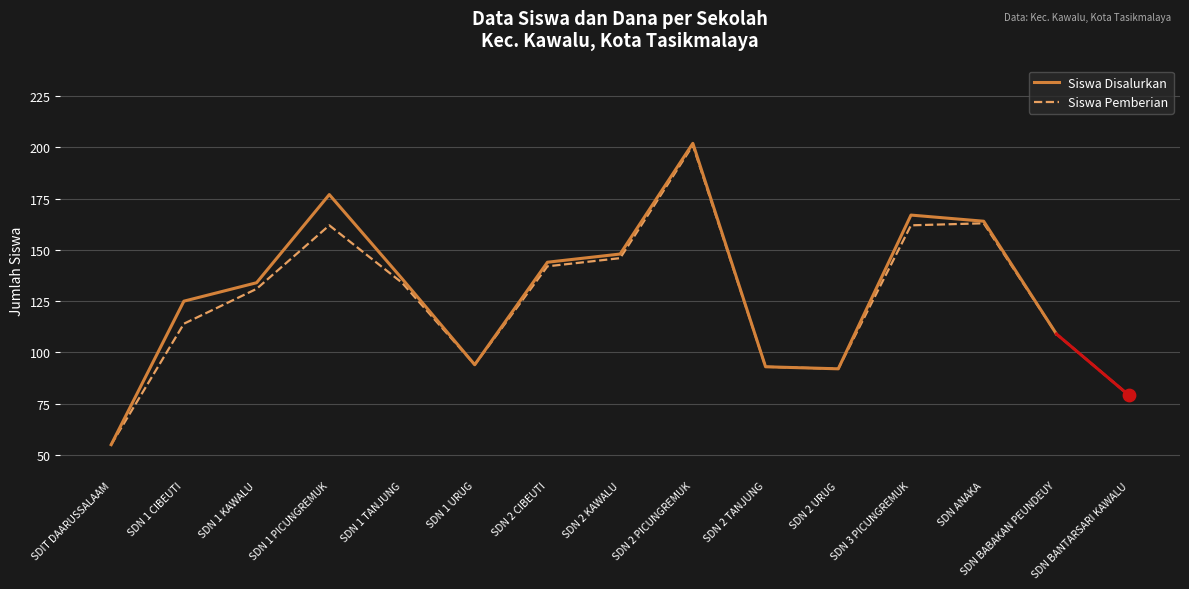

What is the ratio of the value at SDN 3 PICUNGREMUK to the value at SDN 2 TANJUNG?

1.7